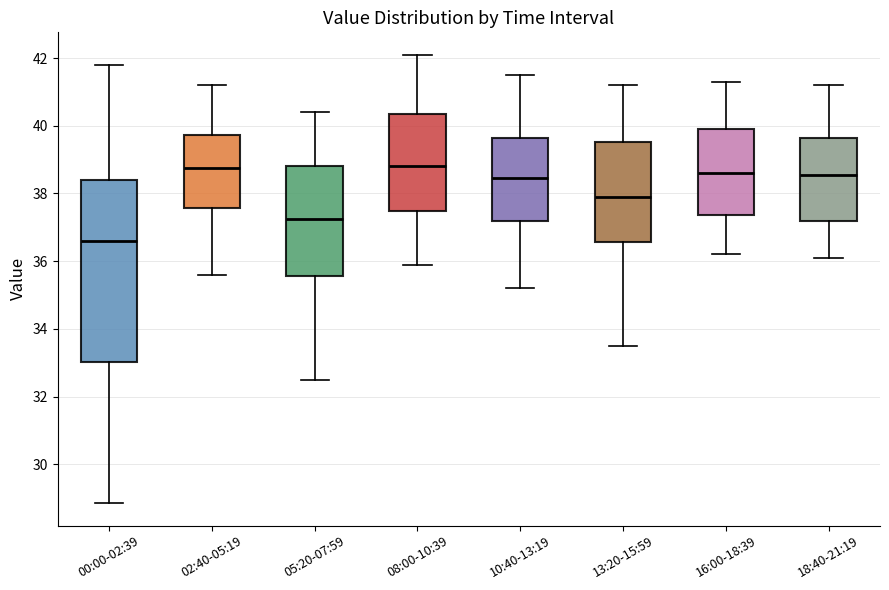

Comparing the boxes themselves (not the whiskers), which one is the tallest?

00:00-02:39